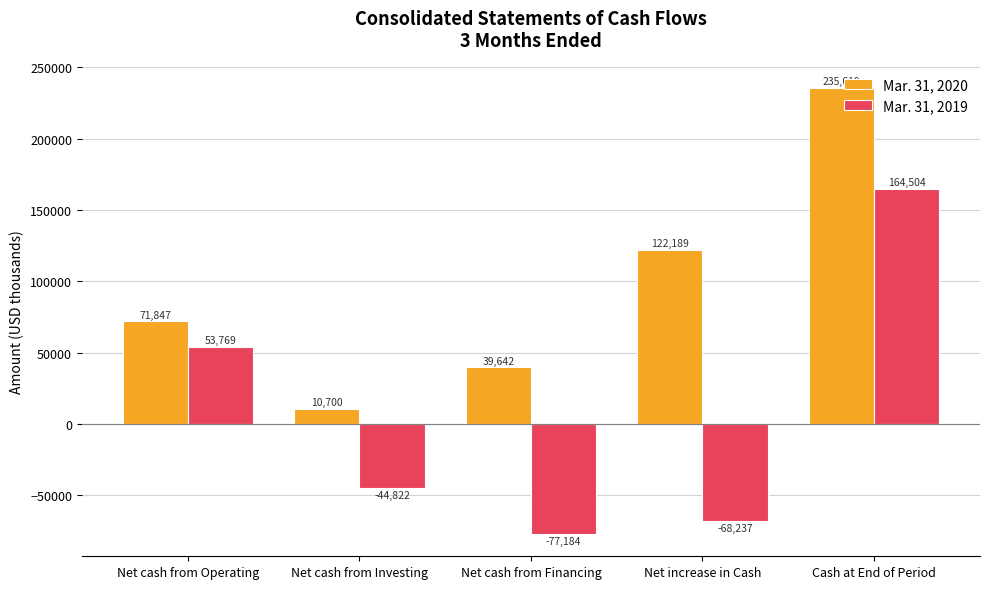

What is the difference between the maximum and minimum values in the Mar. 31, 2019 series?

241688